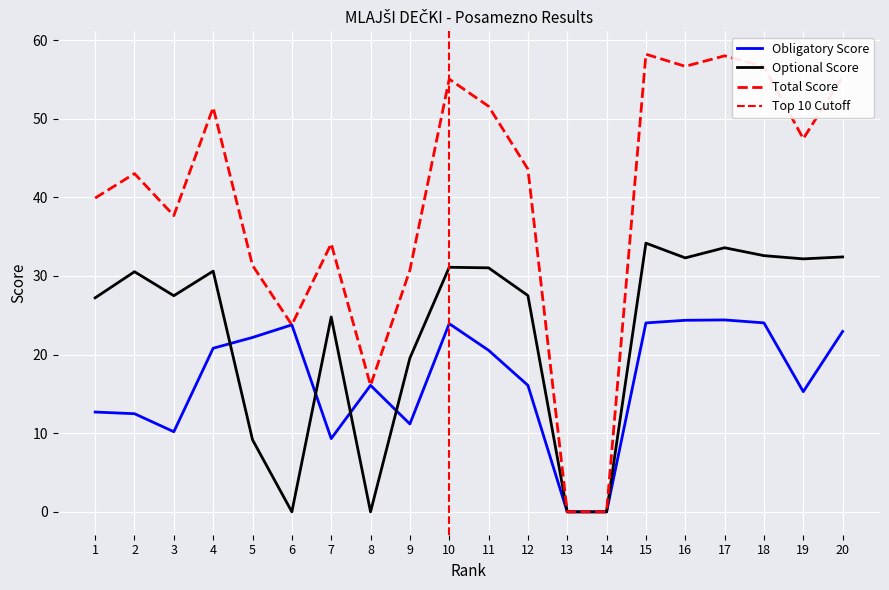

Which label corresponds to the largest value in the chart?

15